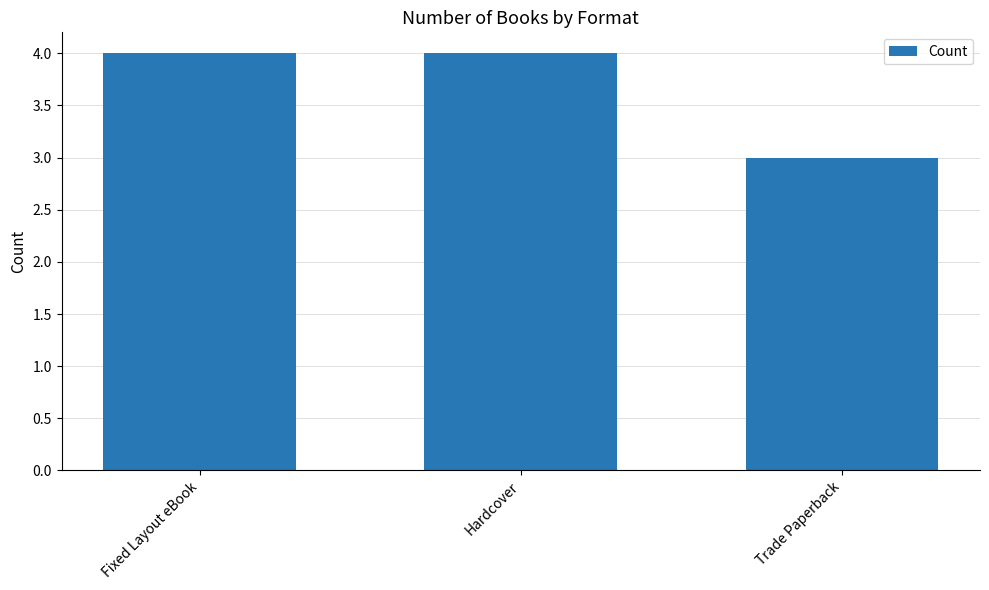

What is the label of the 1st bar from the right?

Trade Paperback